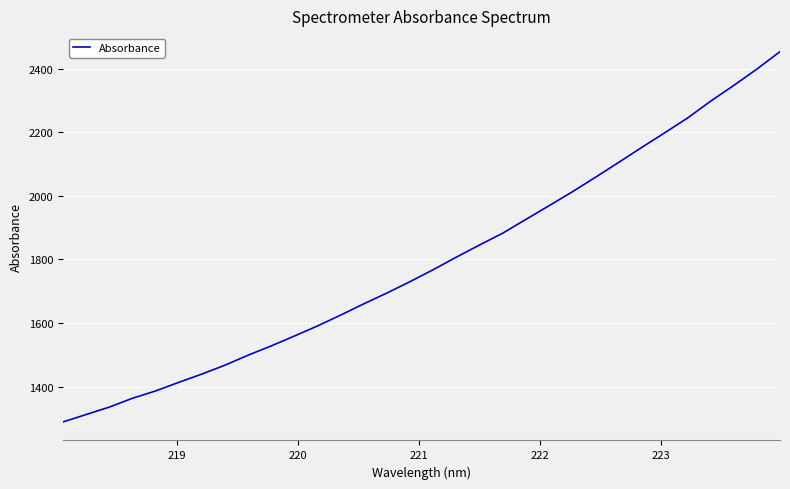

Does the chart have visible grid lines?

Yes